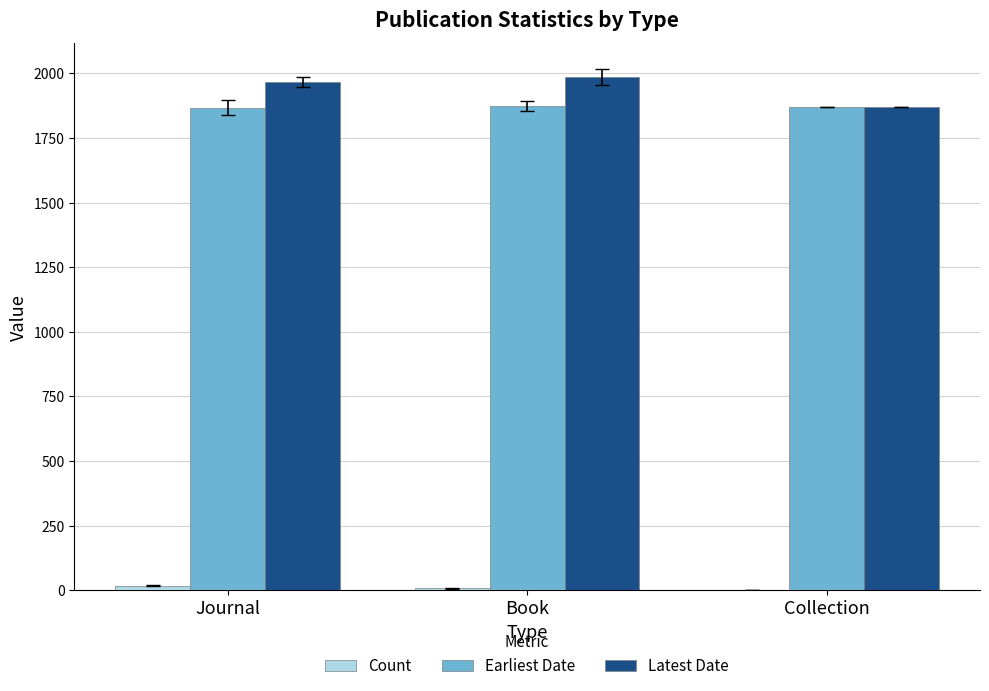

What is the highest value of the Earliest Date series?

1875